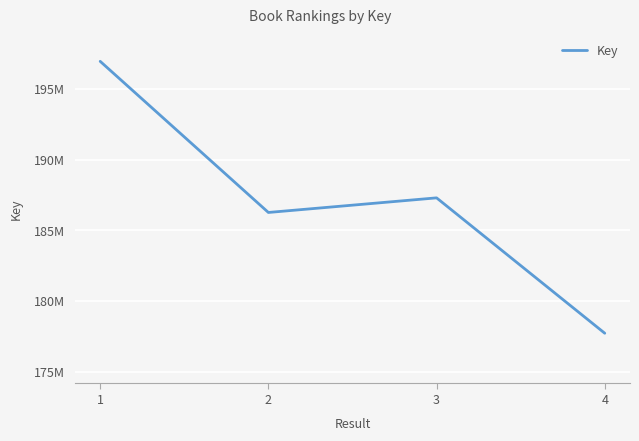

Which has a higher value, 4 or 1?

1